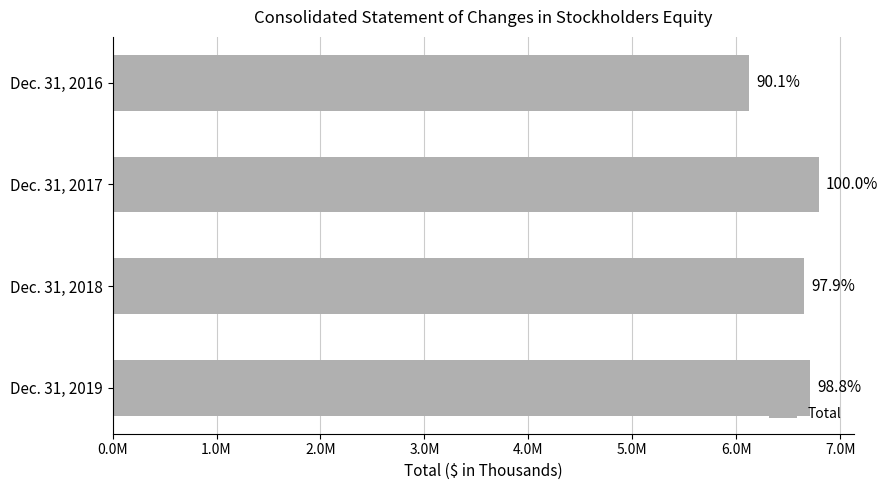

Does the chart contain any negative values?

No